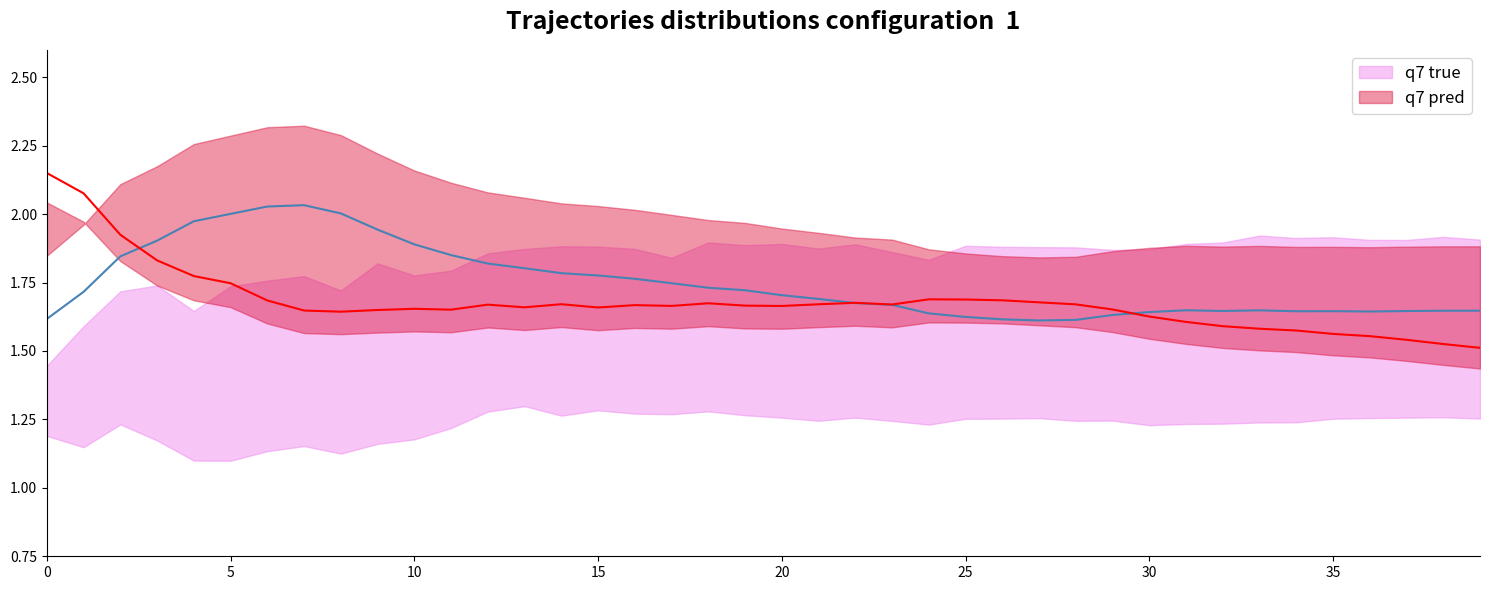

What is the spread (max minus min) of values at 30?

0.3